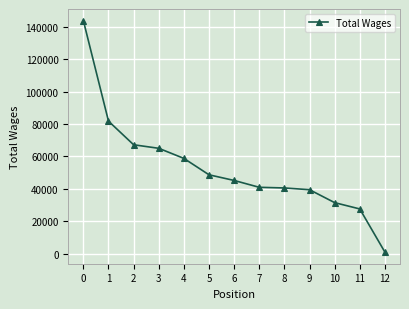

What is the ratio of the value at 1 to the value at 4?

1.4